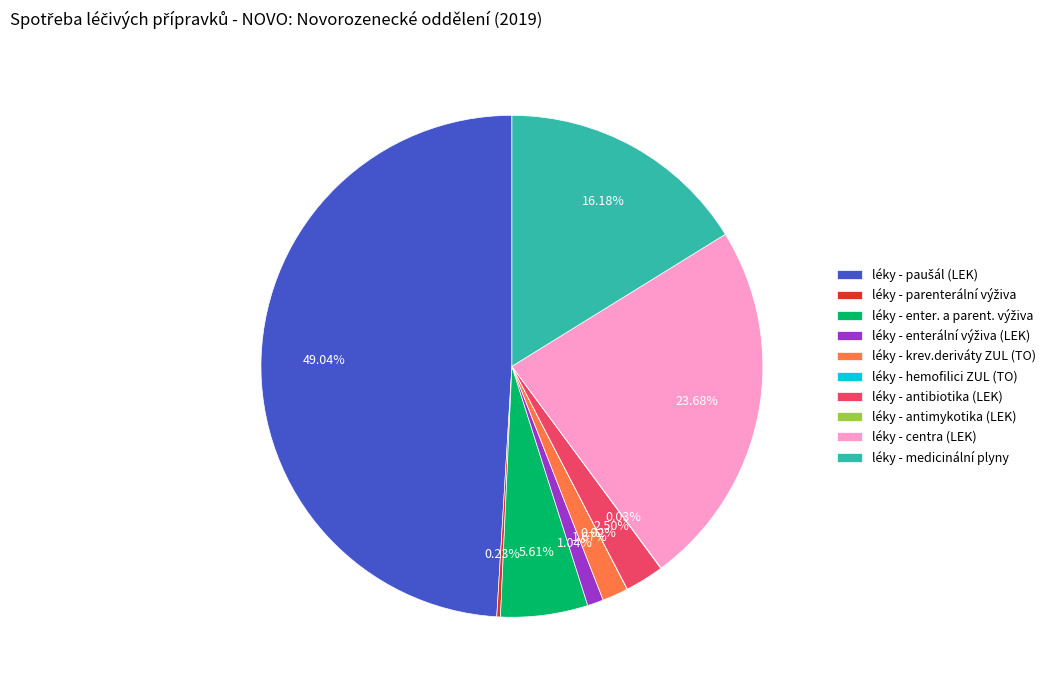

Is léky - medicinální plyny the majority of the pie?

No